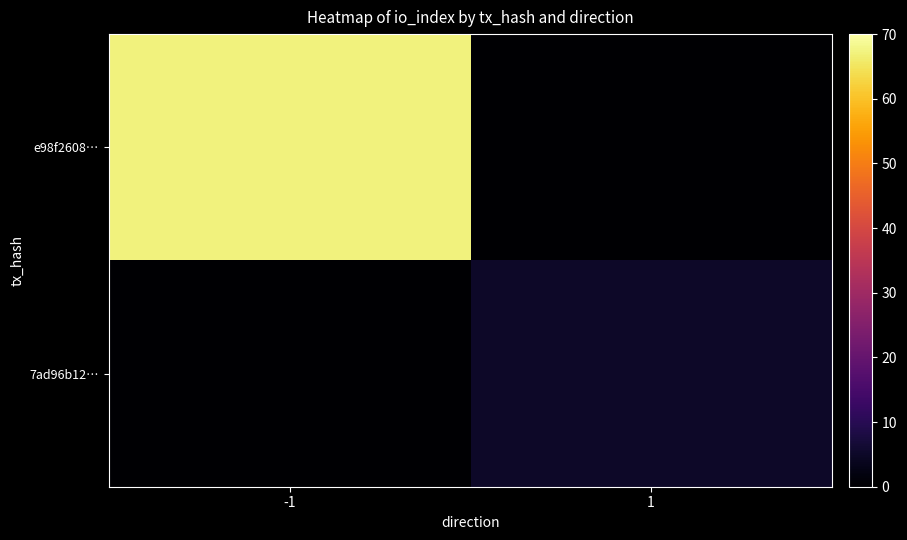

Which series has the largest total across all categories?

e98f2608…